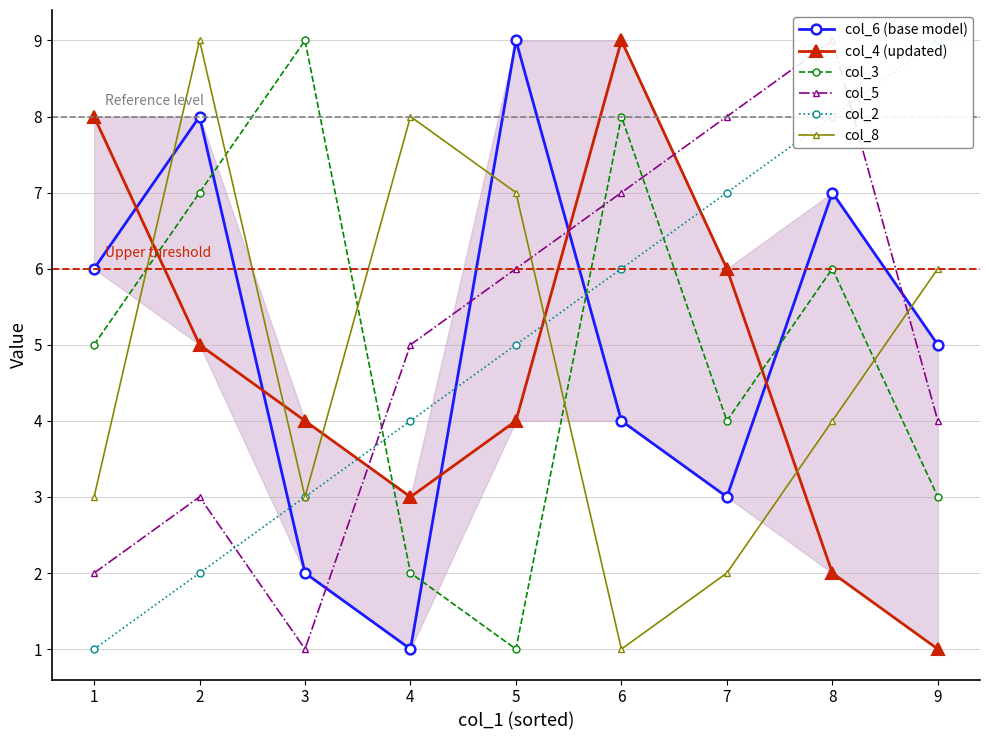

Which series ends up on top after the final intersection of col_2 and col_3?

col_2